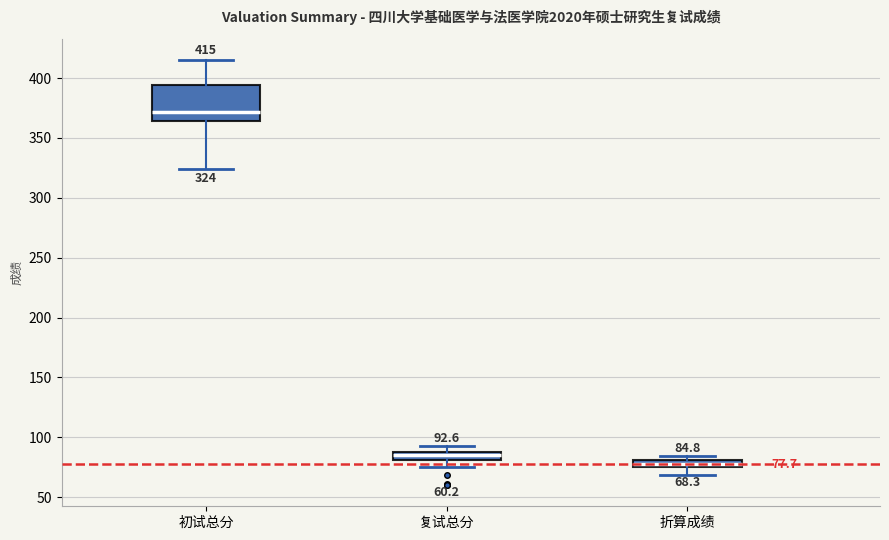

Which box is the tallest, from its lower edge to its upper edge?

初试总分